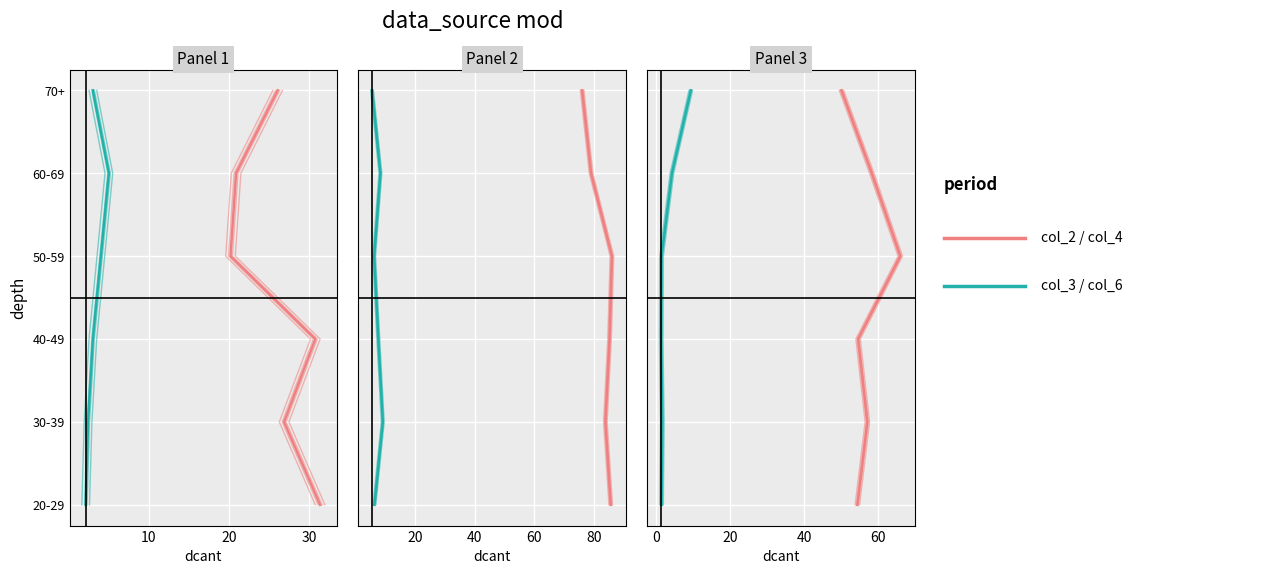

True or false: col_6 (D) and col_2 (A) intersect in this chart.

False